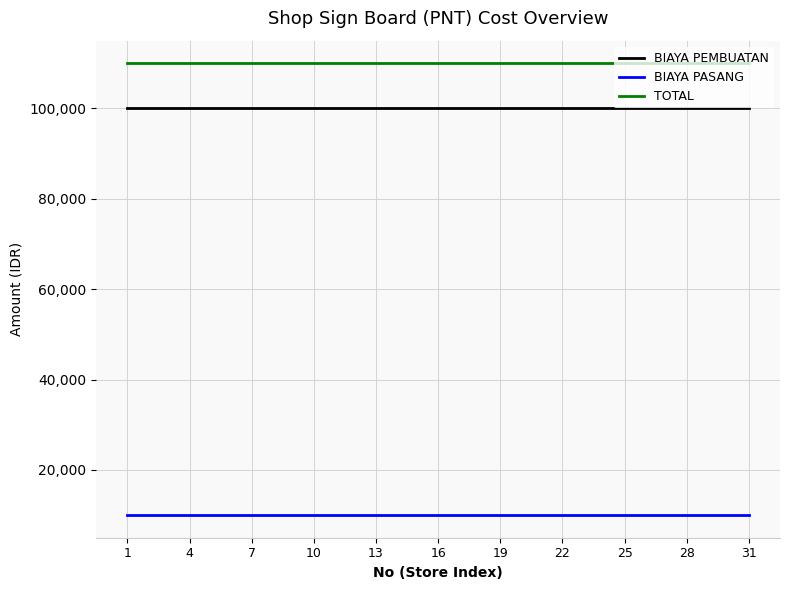

What is the minimum value for BIAYA PASANG?

10000